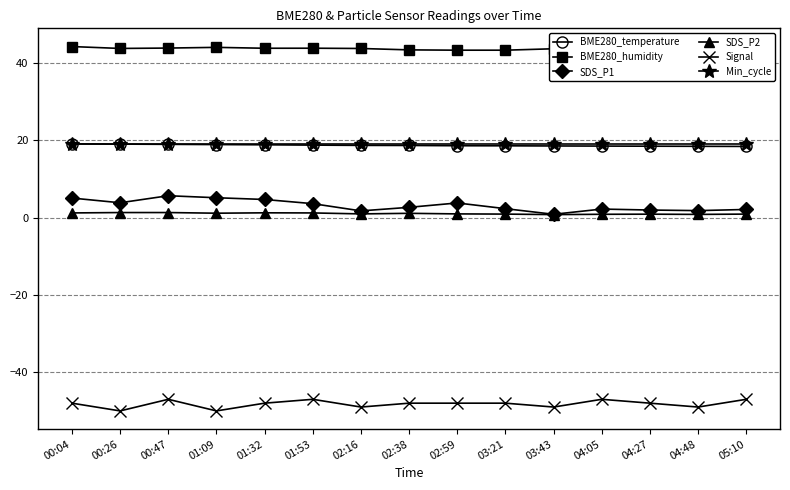

What is the greatest value displayed?

44.2